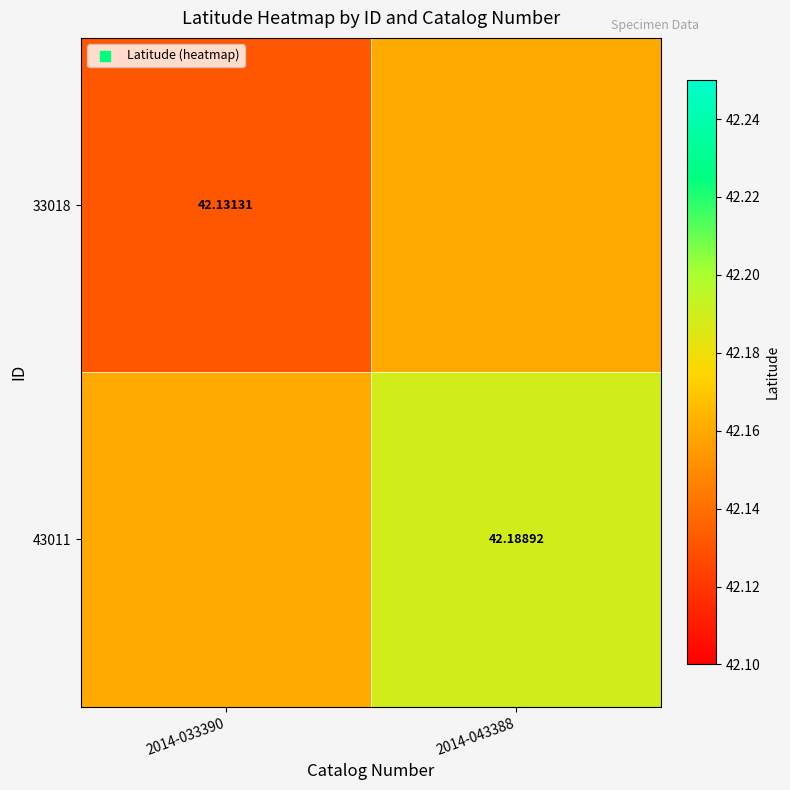

Which series has the widest spread of values?

33018